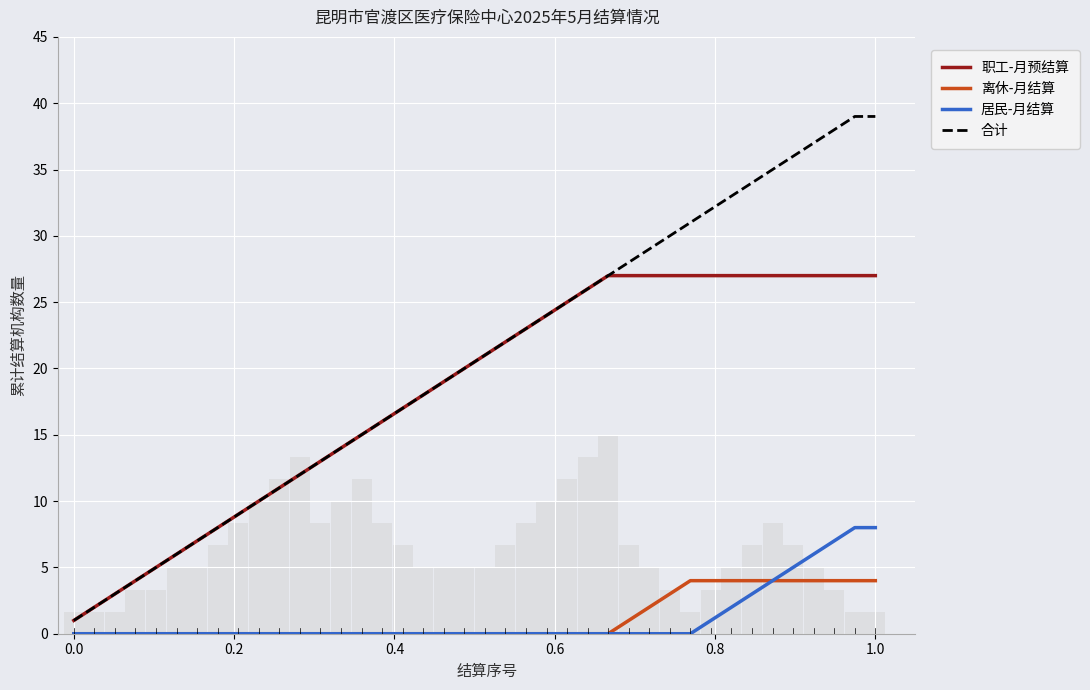

Which series has the largest range (max minus min)?

合计